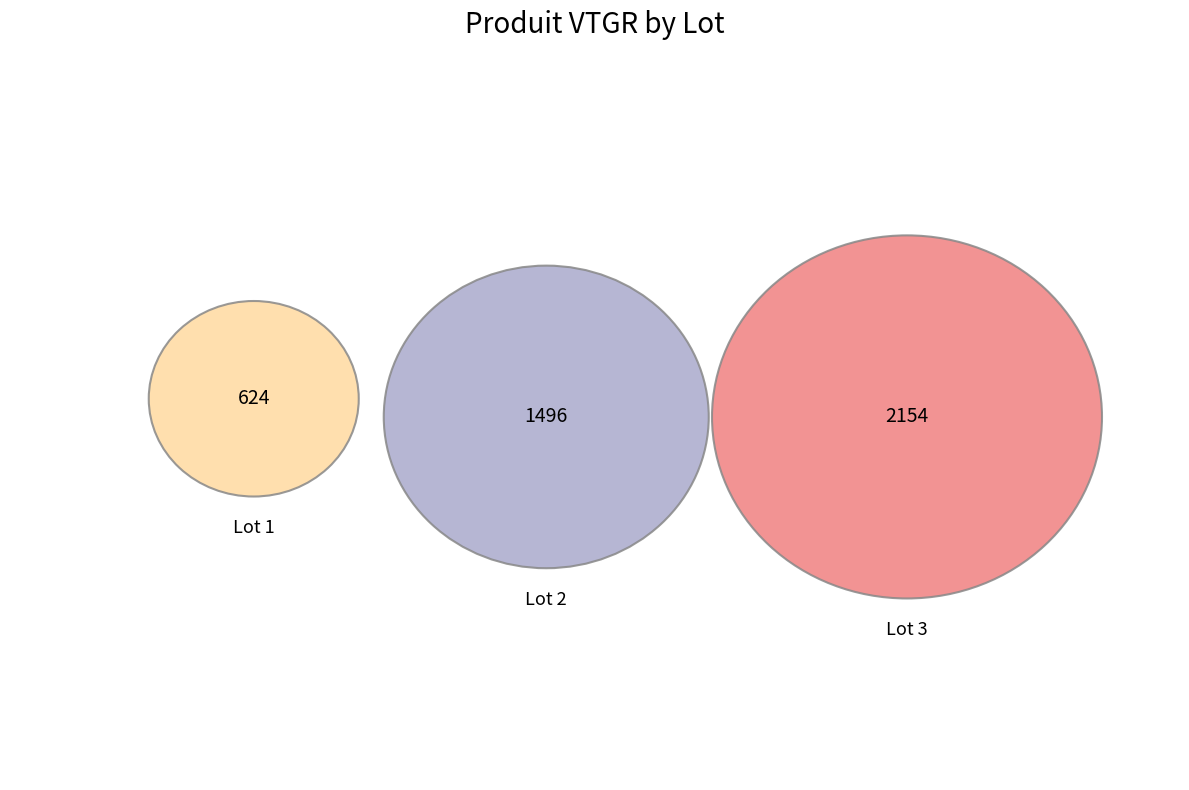

What percentage is the Lot 1 slice, to the nearest percent?

15%